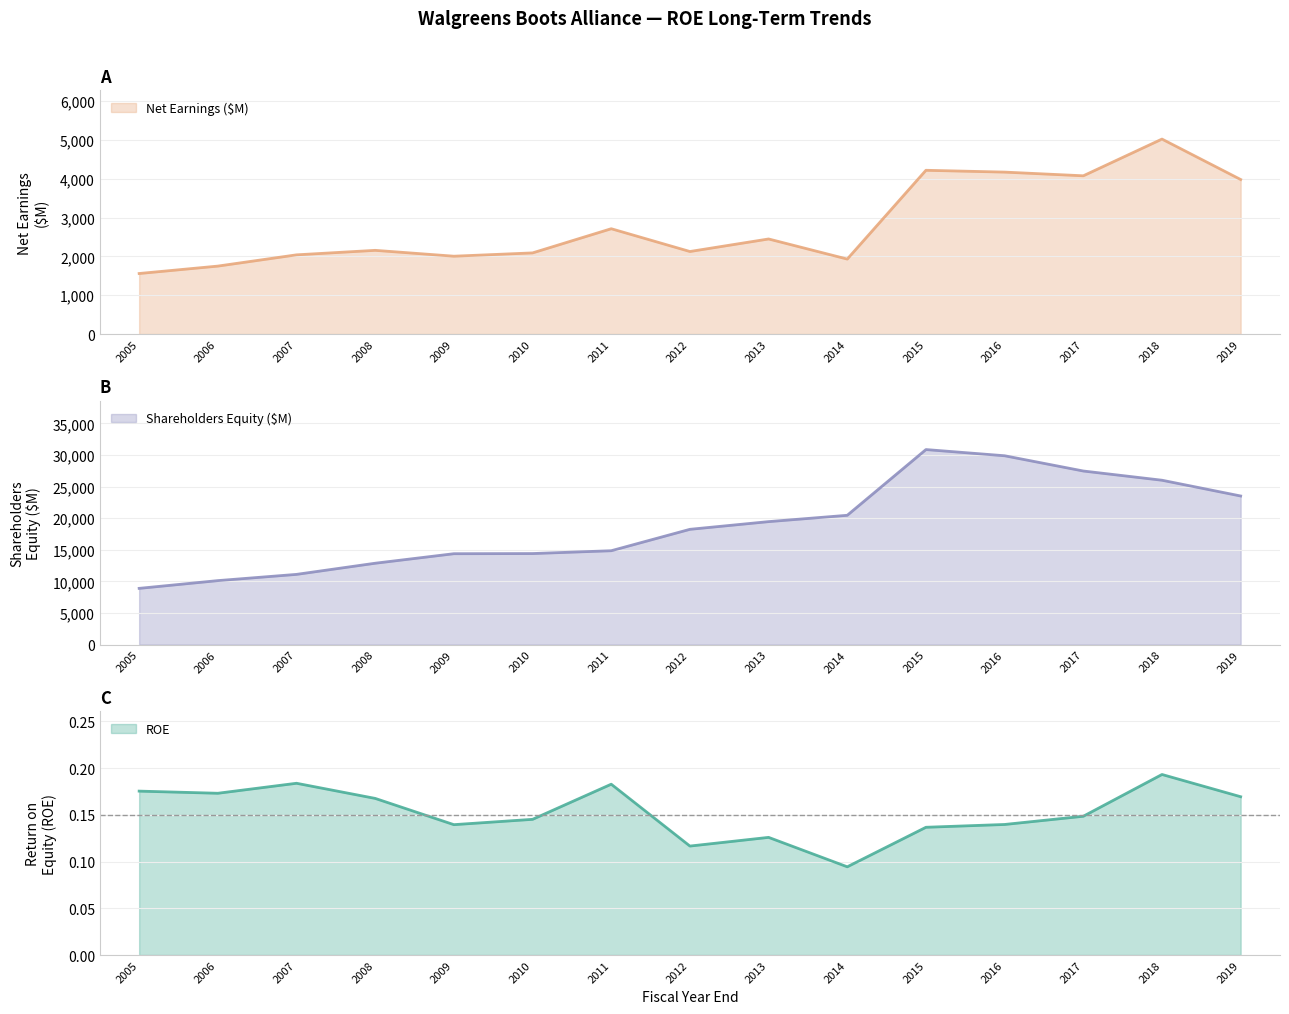

Rank the series at 2014 from lowest to highest value.

ROE, Net Earnings ($M), Shareholders Equity ($M)